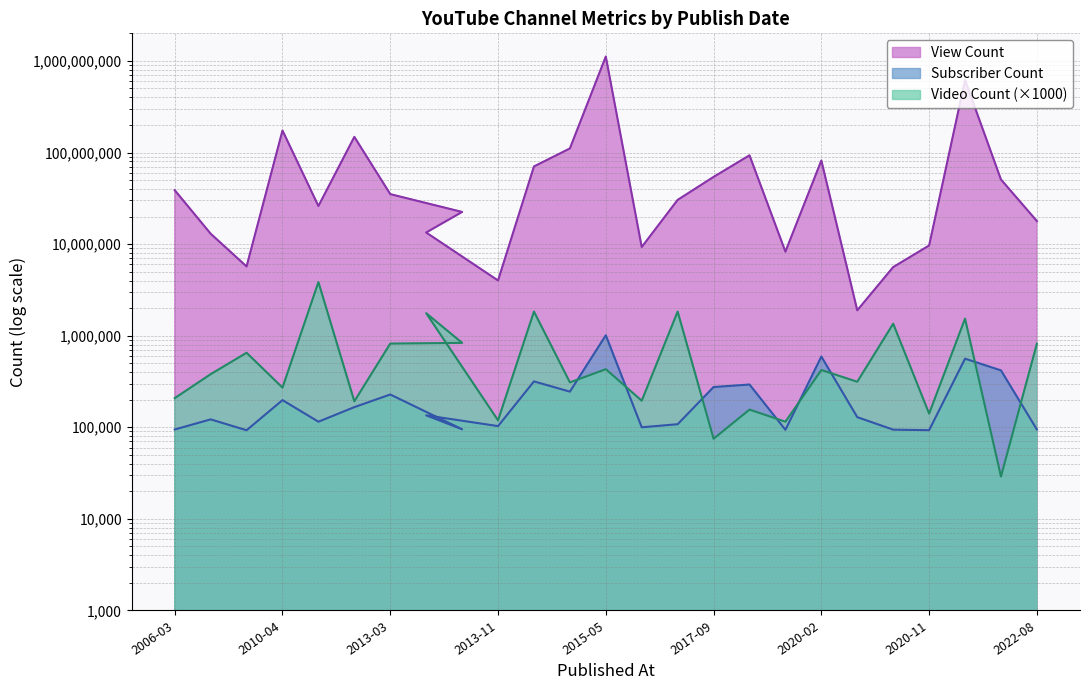

How many data points in View Count are above 30384729?

12